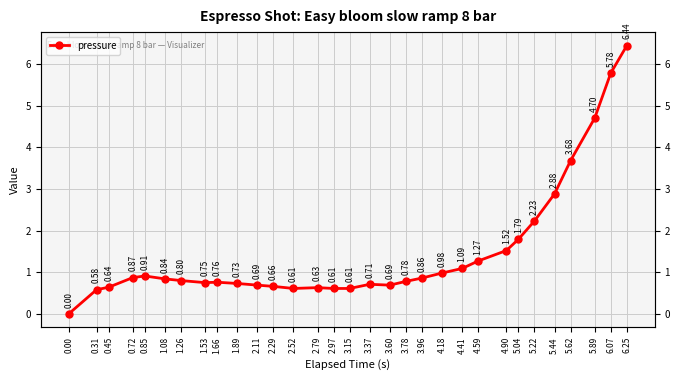

List the labels in order of value, smallest first.

0.00, 0.31, 2.52, 2.97, 3.15, 2.79, 0.45, 2.29, 2.11, 3.60, 3.37, 1.89, 1.53, 1.66, 3.78, 1.26, 1.08, 3.96, 0.72, 0.85, 4.18, 4.41, 4.59, 4.90, 5.04, 5.22, 5.44, 5.62, 5.89, 6.07, 6.25